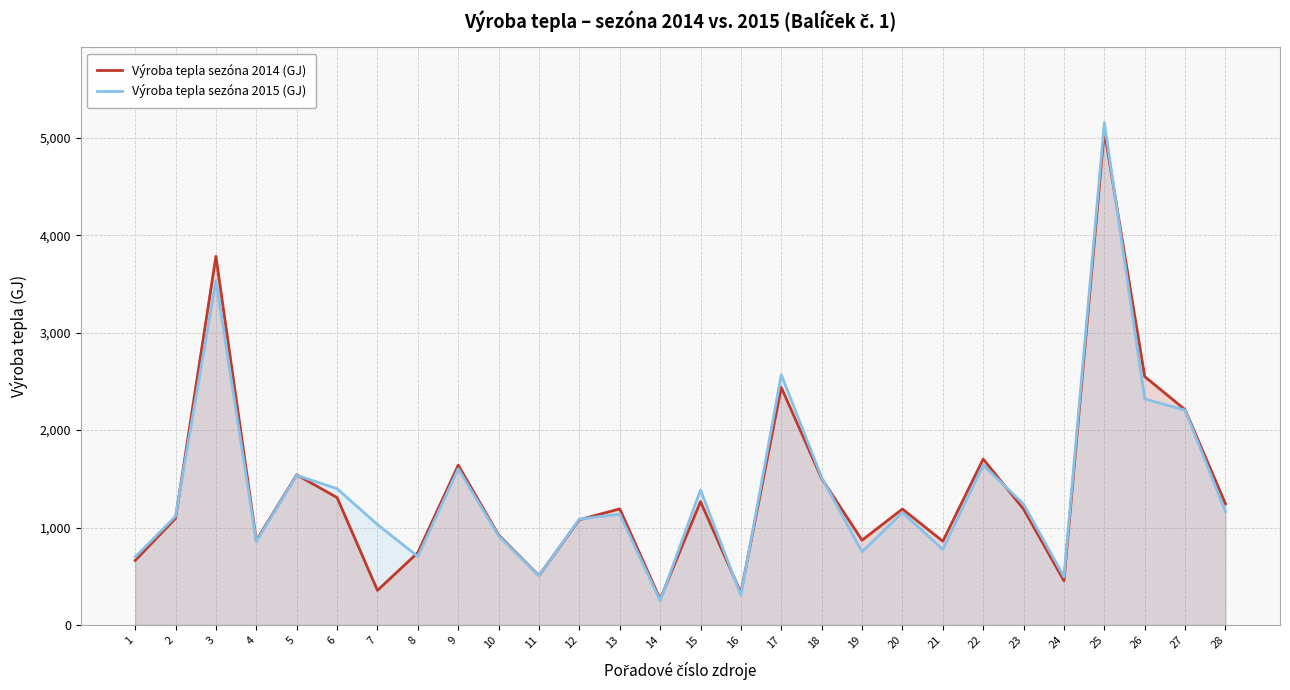

What are all the series names shown in the legend?

Výroba tepla sezóna 2014 (GJ), Výroba tepla sezóna 2015 (GJ)